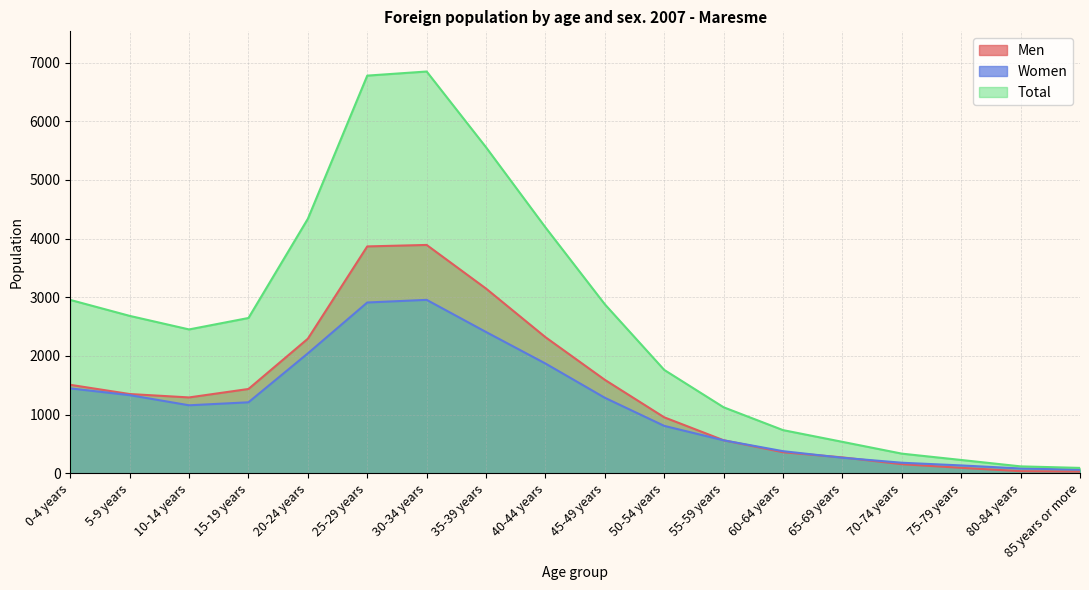

What is the label of the 1st point from the left?

0-4 years